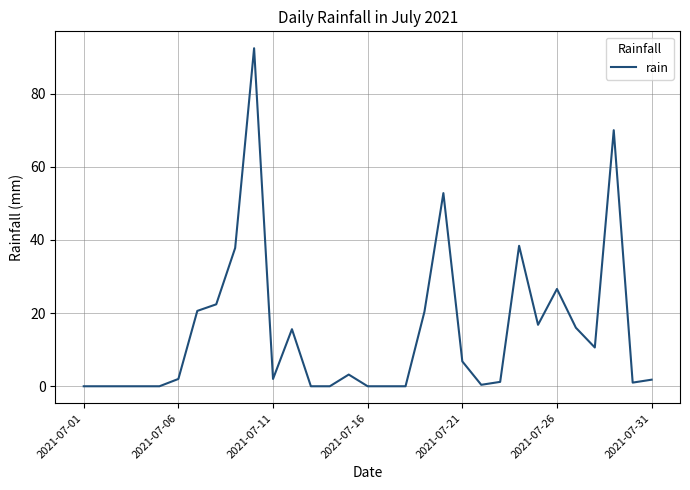

What is the difference between the maximum and minimum values?

92.4